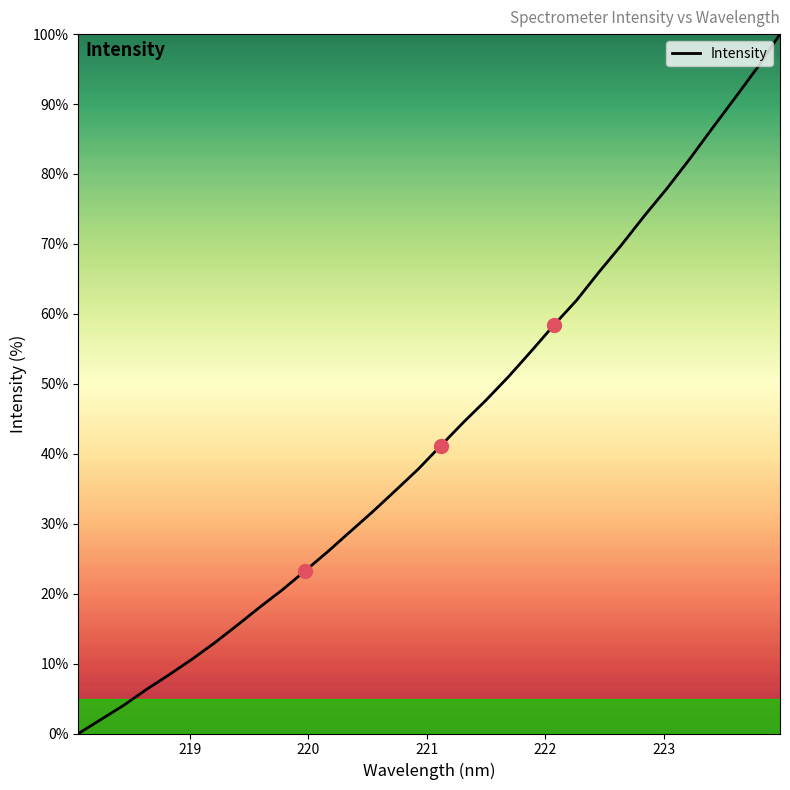

What is the difference between the maximum and minimum values?

100.0